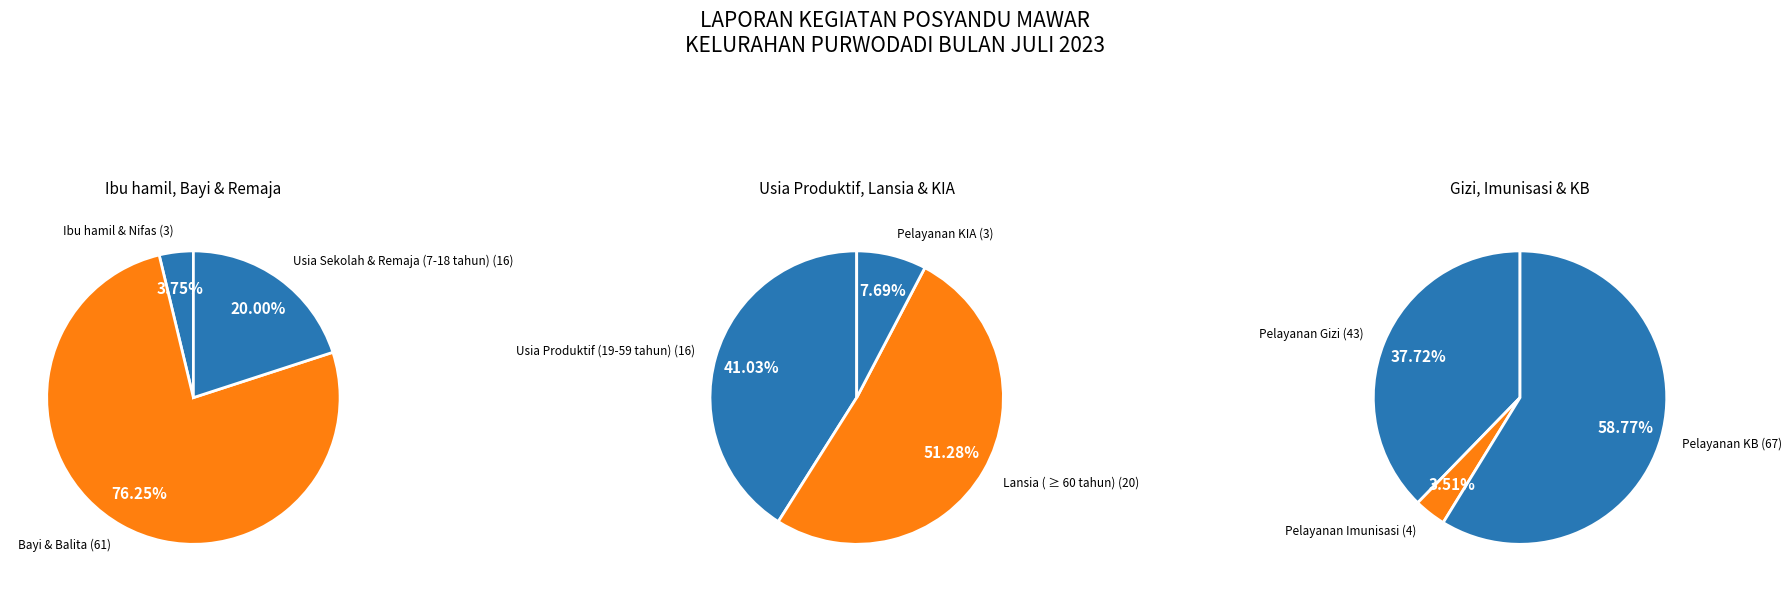

How many slices are in this pie chart?

9